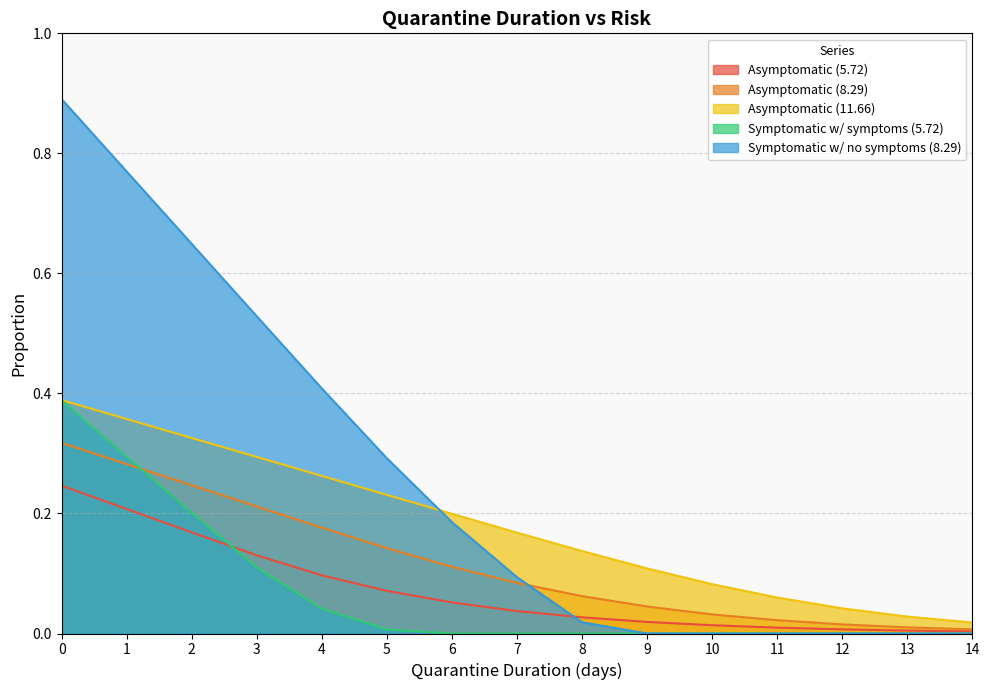

What are all the series names shown in the legend?

Asymptomatic (5.72), Asymptomatic (8.29), Asymptomatic (11.66), Symptomatic w/ symptoms (5.72), Symptomatic w/ no symptoms (8.29)